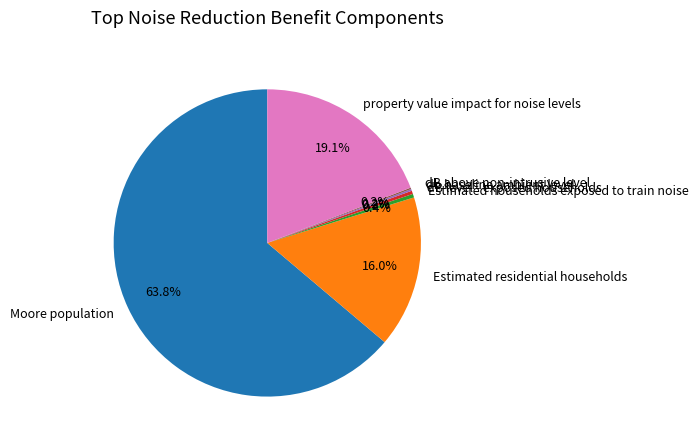

What is the largest slice in the pie chart?

Moore population